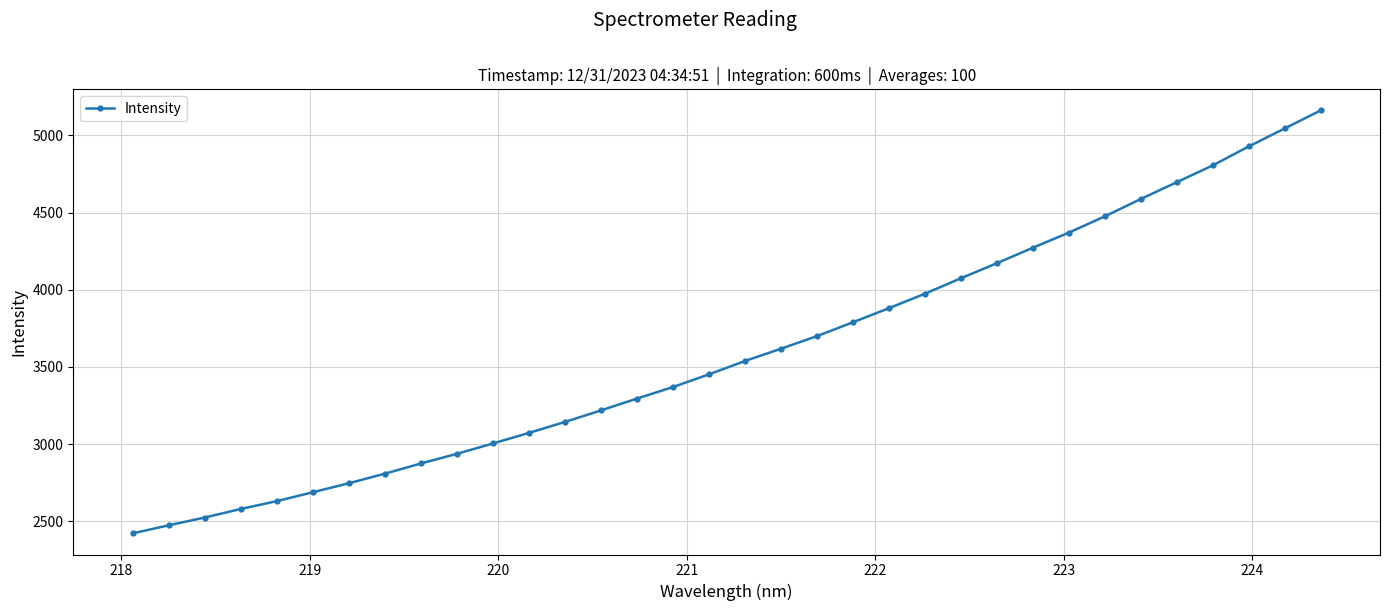

What is the value of the 25th point from the left?

4171.9